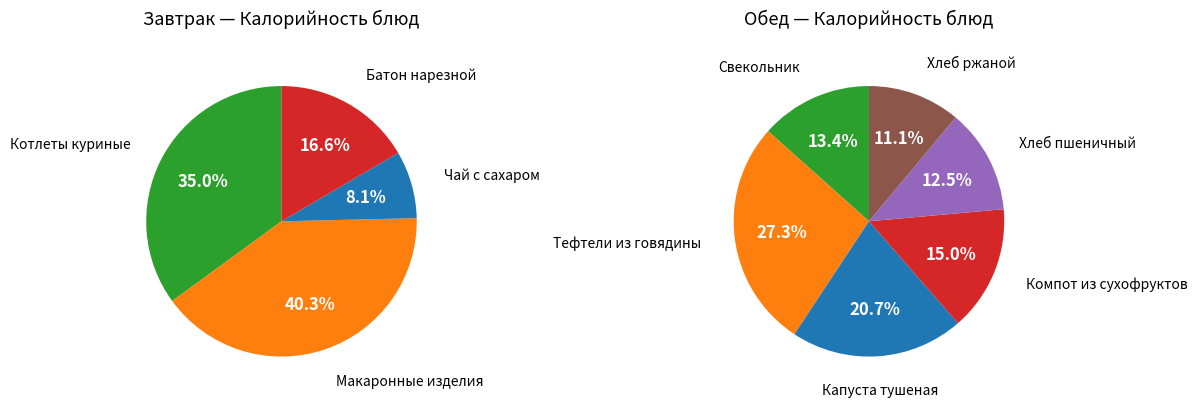

Do Хлеб ржаной and Макаронные изделия together represent more than half of the pie?

No